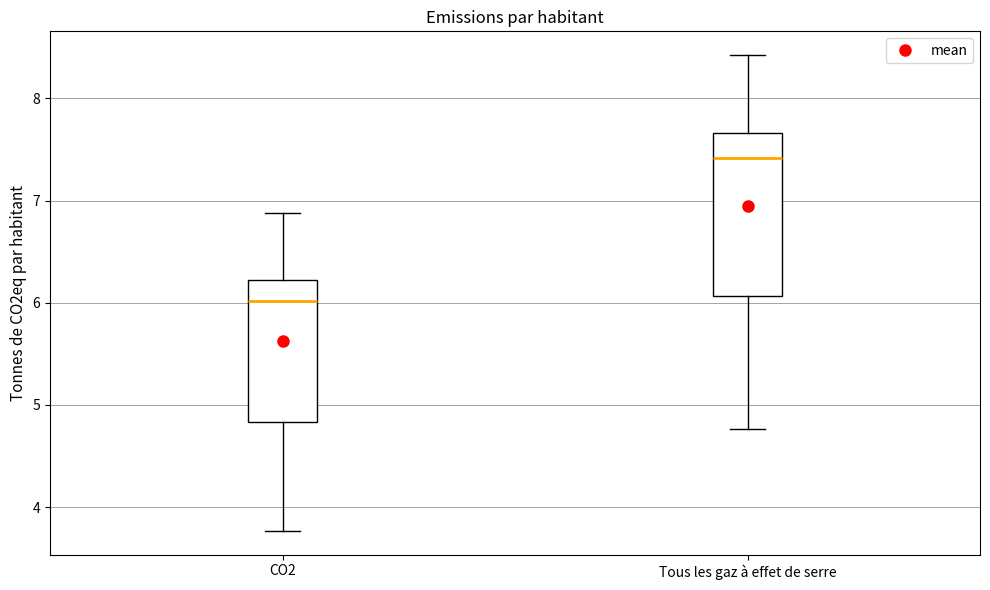

Reading left to right, transcribe this box plot: for each box, give where its median line is, the range the box spans, and where its two whiskers end, as read against the y-axis. The values are not printed on the chart, so give them approximately, as read against the axis.

CO2: median 6.0, box 4.8 to 6.2, whiskers 3.8 to 6.9
Tous les gaz à effet de serre: median 7.4, box 6.1 to 7.7, whiskers 4.8 to 8.4